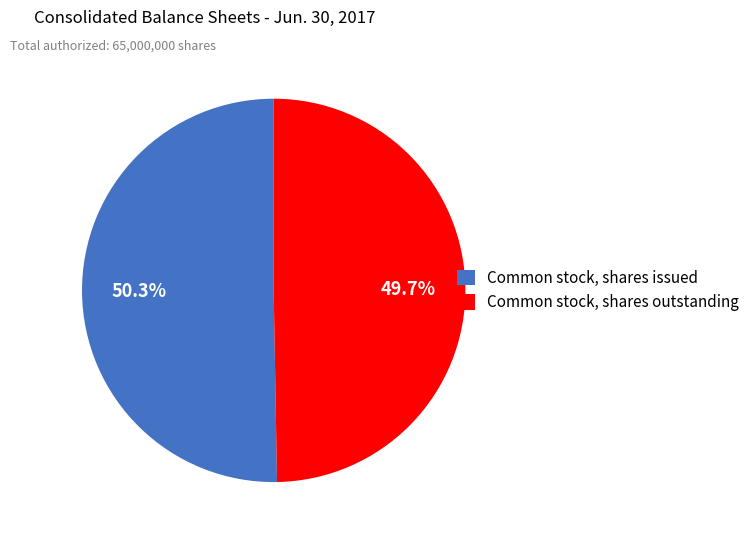

To the nearest percent, what portion does Common stock, shares outstanding represent?

50%